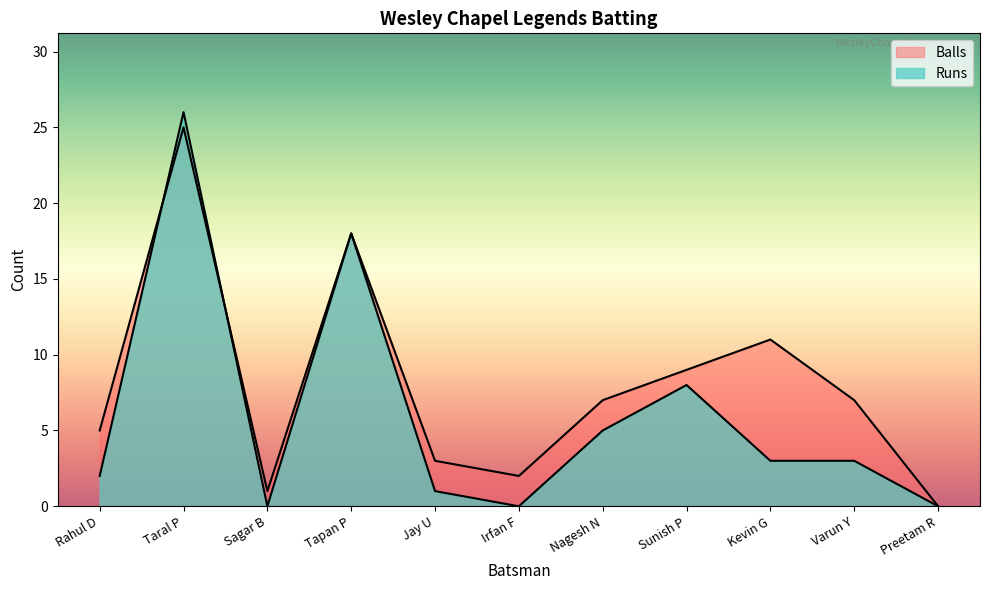

Reading left to right, what are all the values shown in this chart?

Runs: Rahul D=2	Taral P=26	Sagar B=0	Tapan P=18	Jay U=1	Irfan F=0	Nagesh N=5	Sunish P=8	Kevin G=3	Varun Y=3	Preetam R=0
Balls: Rahul D=5	Taral P=25	Sagar B=1	Tapan P=18	Jay U=3	Irfan F=2	Nagesh N=7	Sunish P=9	Kevin G=11	Varun Y=7	Preetam R=0